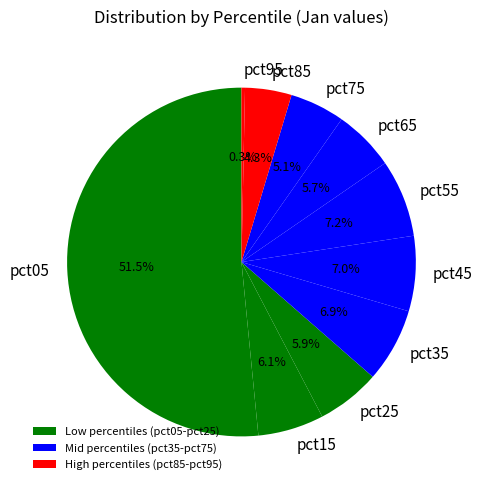

Is there a majority slice in this chart?

Yes